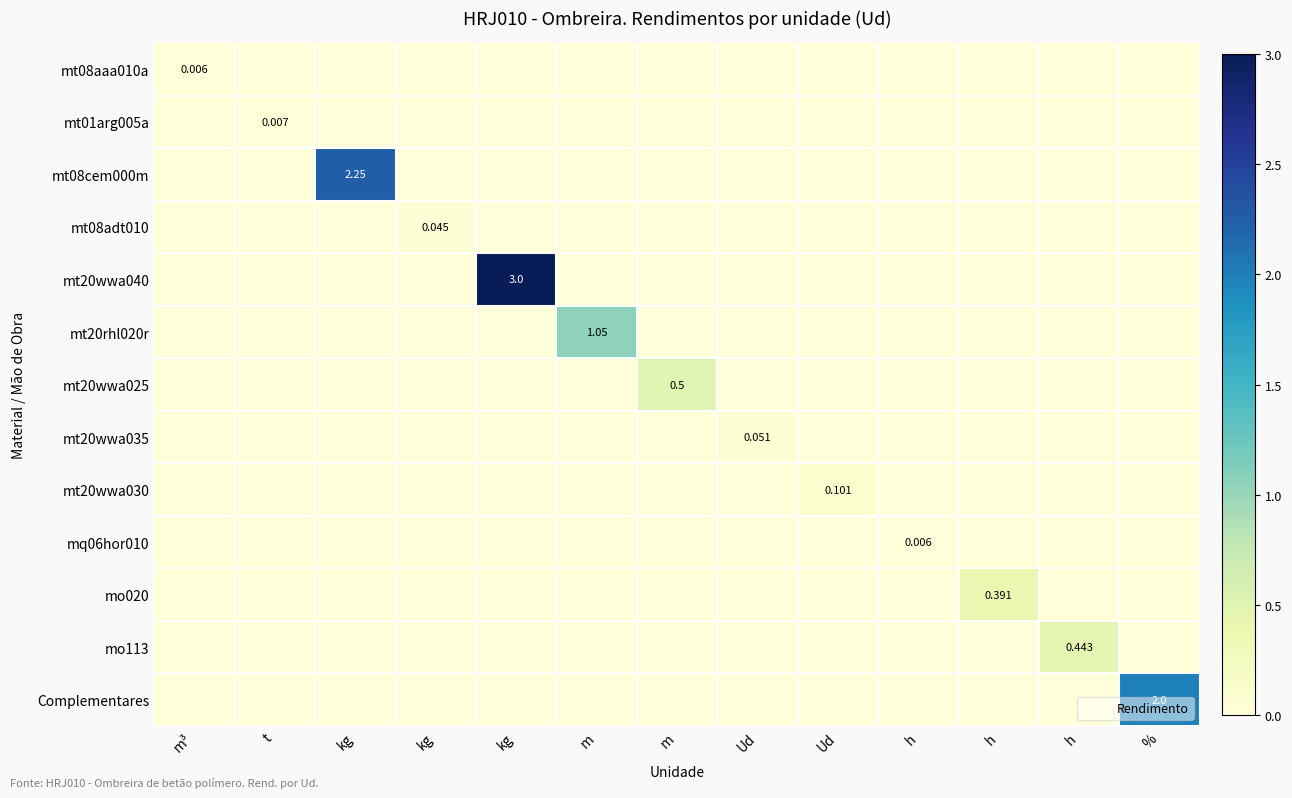

Which series has the widest spread of values?

mt20wwa040